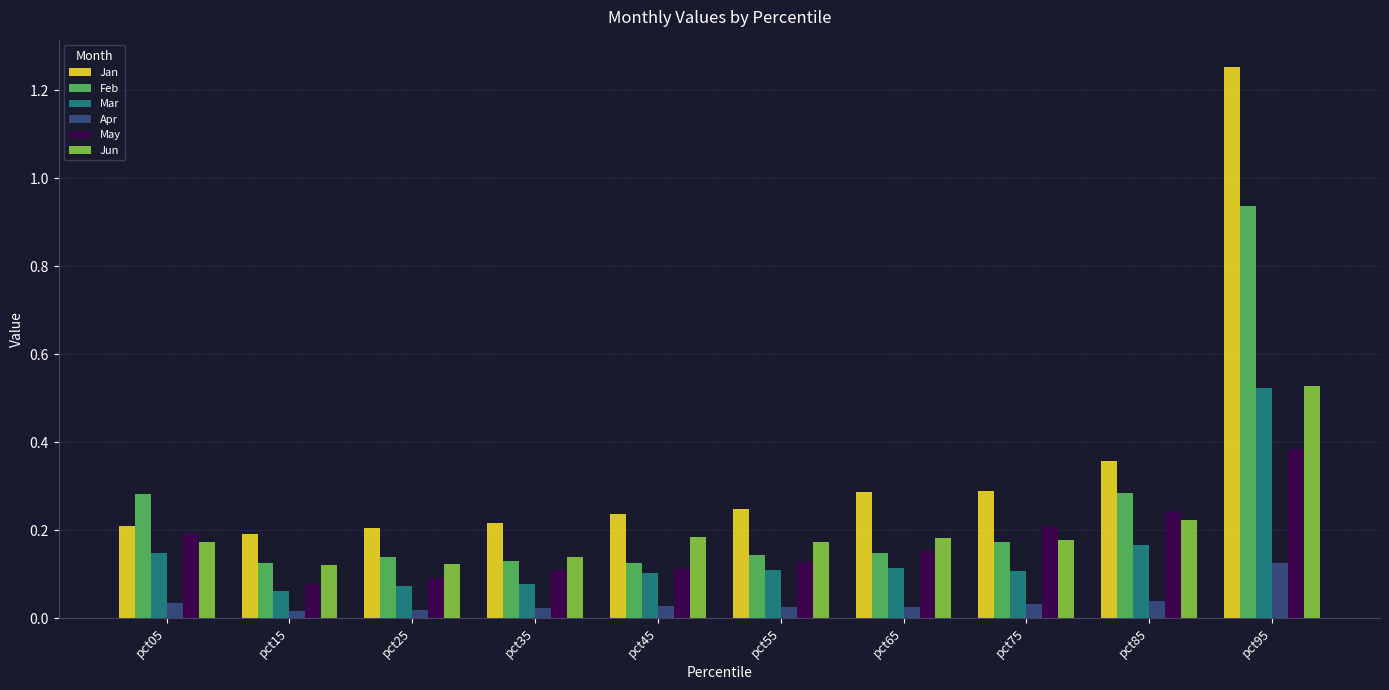

What is the difference between the maximum and minimum values in the Feb series?

0.8